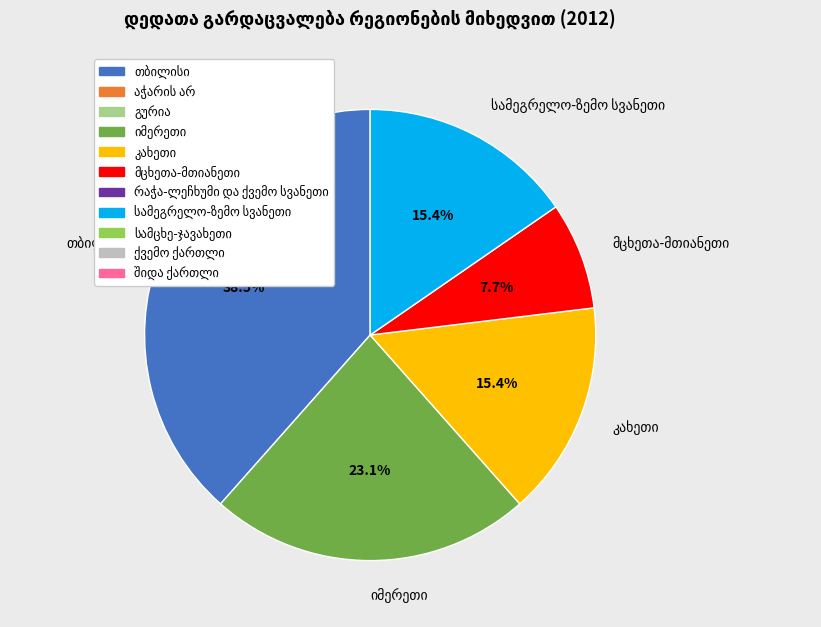

To the nearest percent, what is the difference between the largest and smallest slice percentages?

31%